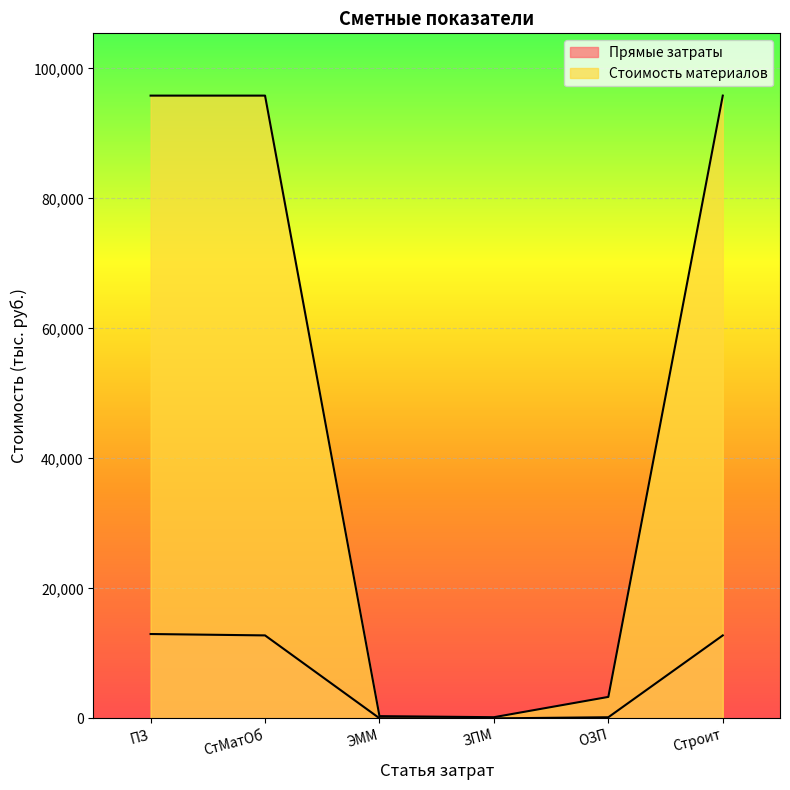

Which has a higher value, Строит or ПЗ?

ПЗ